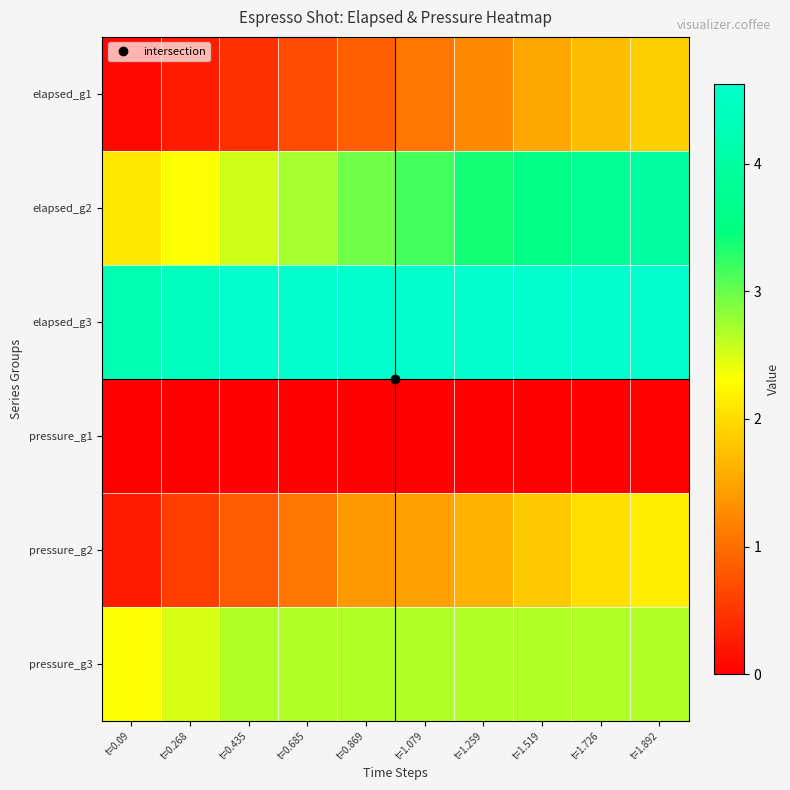

What is the total value across all series at t=1.079?

13.0